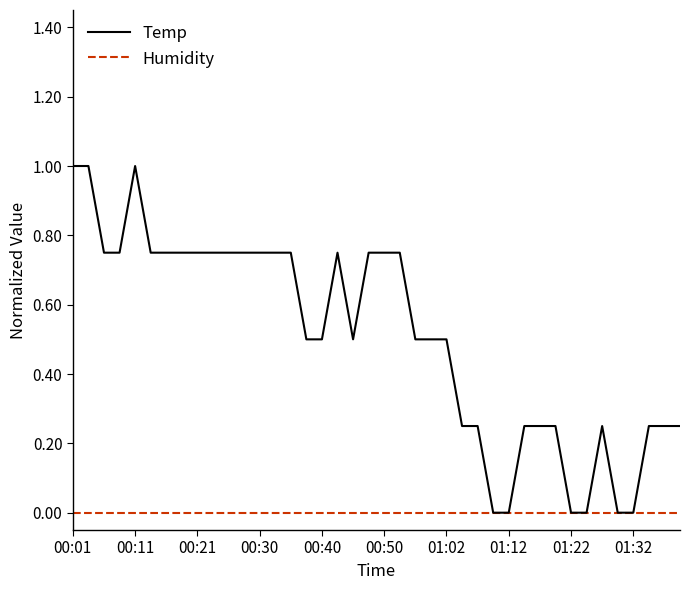

Rank the series by their average value, from lowest to highest.

Humidity, Temp